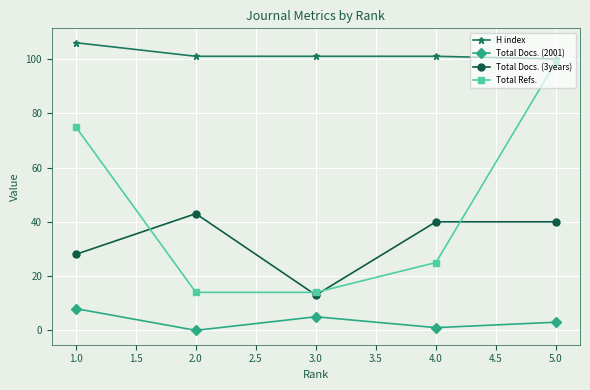

What position from the right is 2.0?

4